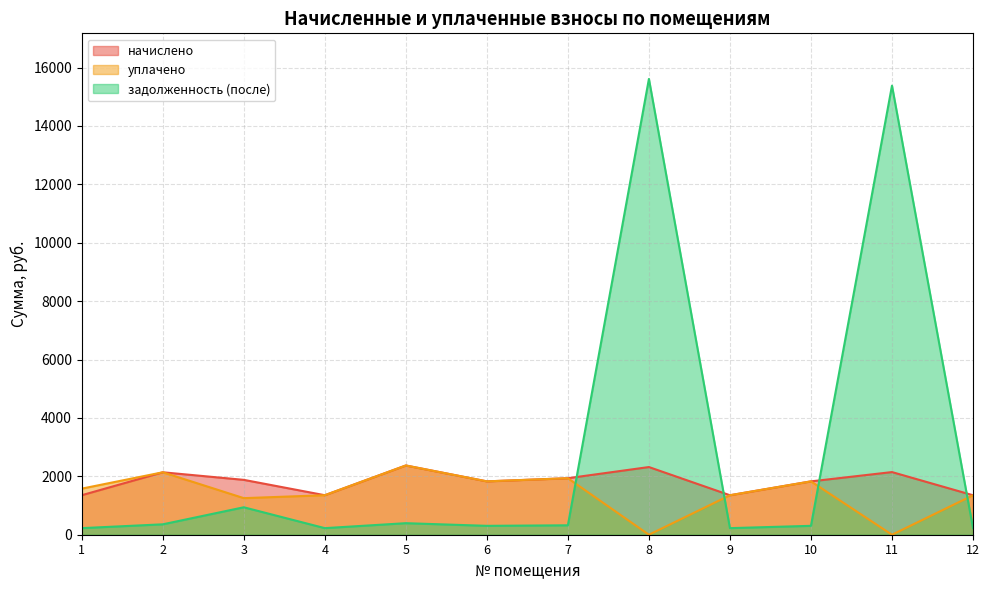

Reading left to right, what are all the values shown in this chart?

начислено: 1353.0	2138.4	1879.2	1353.0	2371.7	1827.4	1935.4	2317.9	1352.2	1827.4	2145.7	1352.2
уплачено: 1578.5	2138.4	1252.8	1353.0	2371.7	1827.4	1935.4	0.0	1352.2	1827.4	0.0	1352.2
задолженность (после): 225.5	356.4	940.0	225.5	395.3	304.6	322.6	15610.9	225.4	304.6	15380.5	225.4